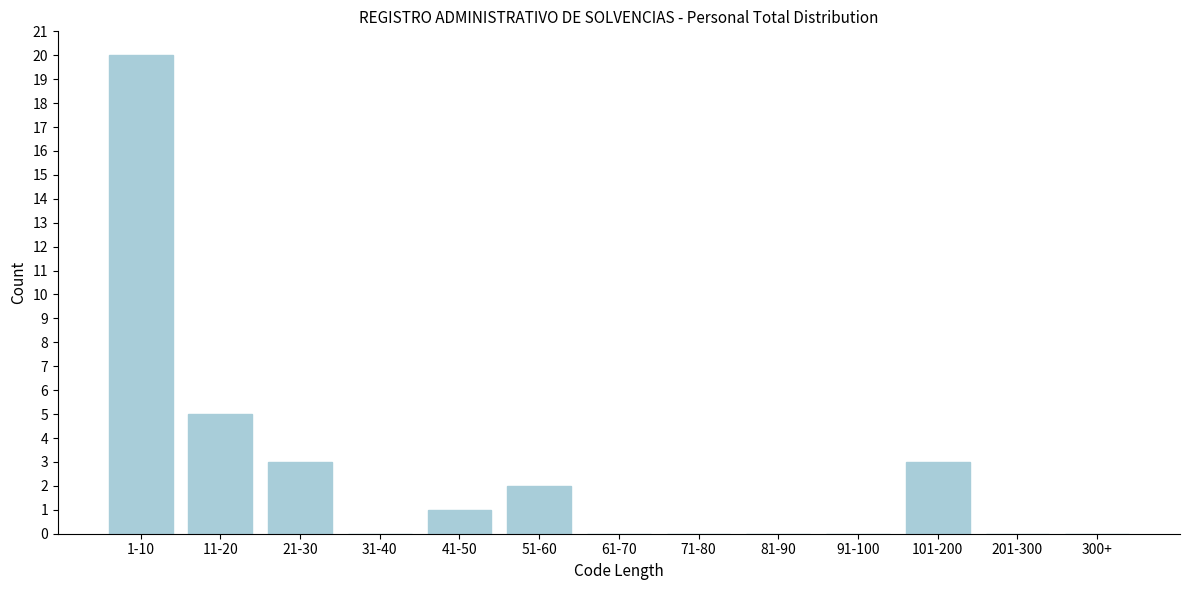

Reading left to right, extract all data points from this chart.

1-10=20	11-20=5	21-30=3	31-40=0	41-50=1	51-60=2	61-70=0	71-80=0	81-90=0	91-100=0	101-200=3	201-300=0	300+=0